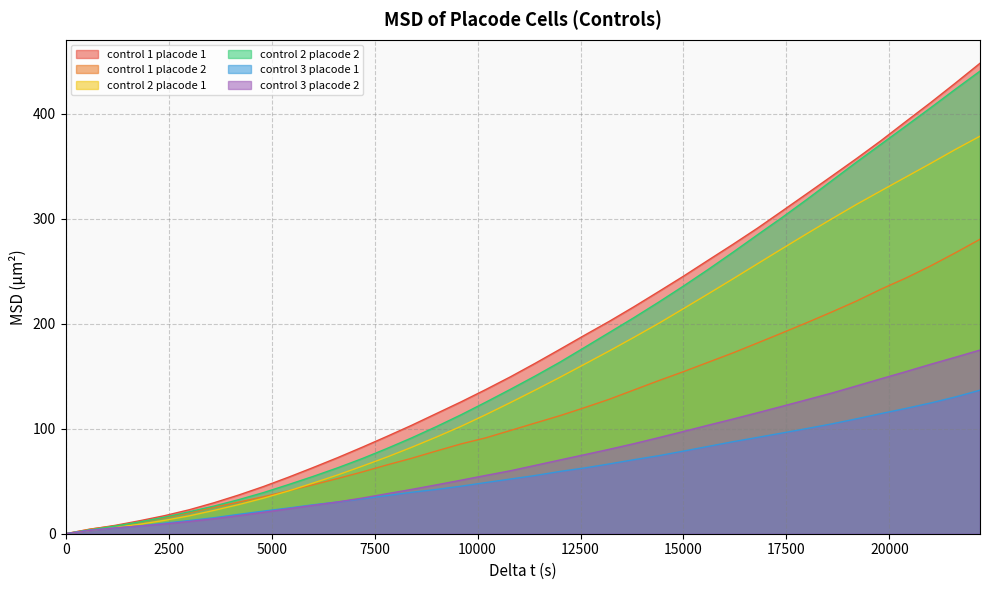

Which series has the widest spread of values?

control 1 placode 1